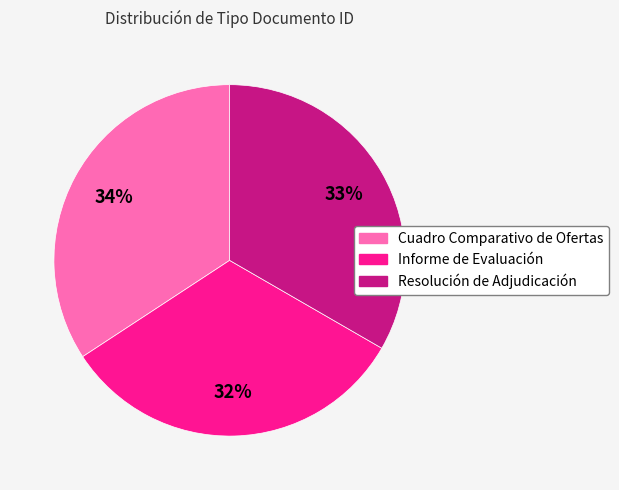

Between Resolución de Adjudicación and Informe de Evaluación, which is larger?

Resolución de Adjudicación